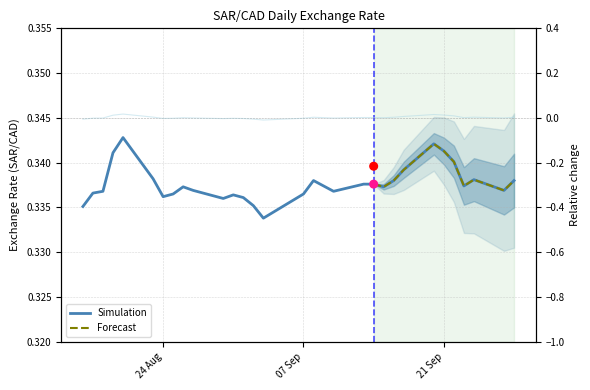

Which has a higher value, 2021-09-17 or 2021-09-20?

2021-09-20